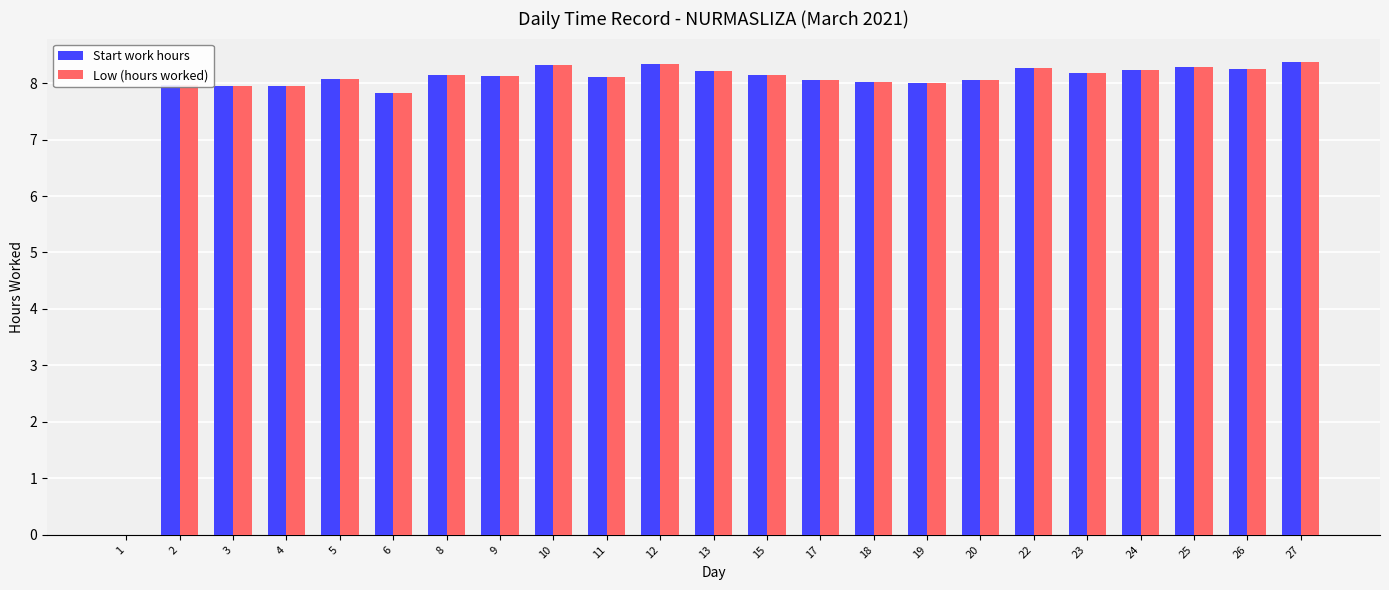

What is the total value across all series at 12?

16.7